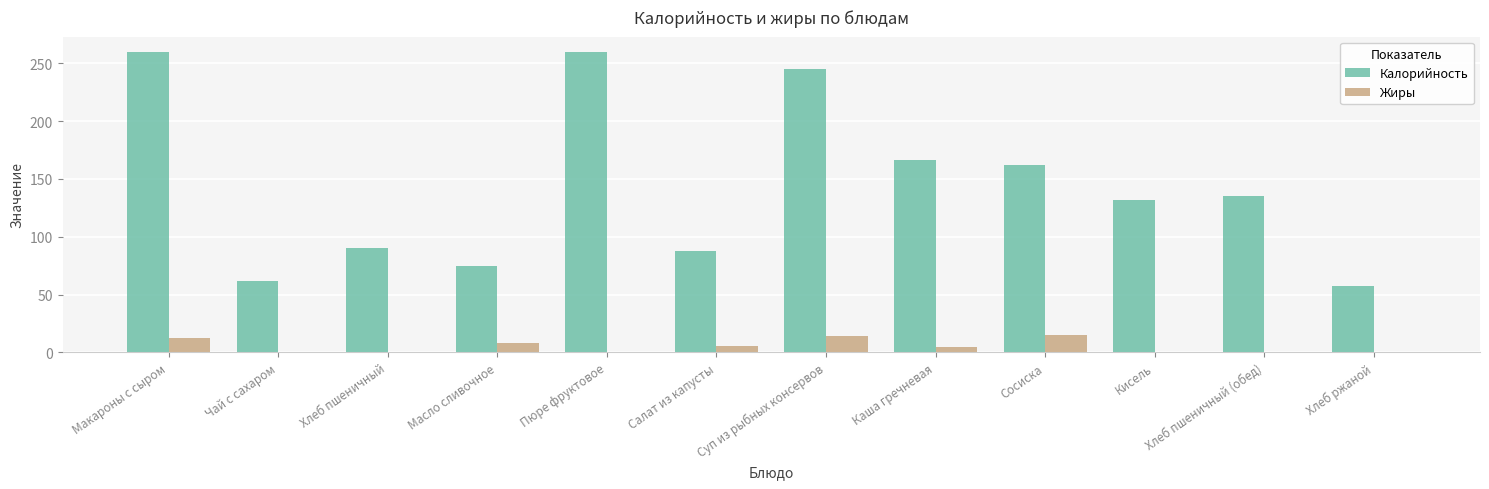

What is the difference between the Жиры values at Хлеб пшеничный (обед) and Салат из капусты?

4.7